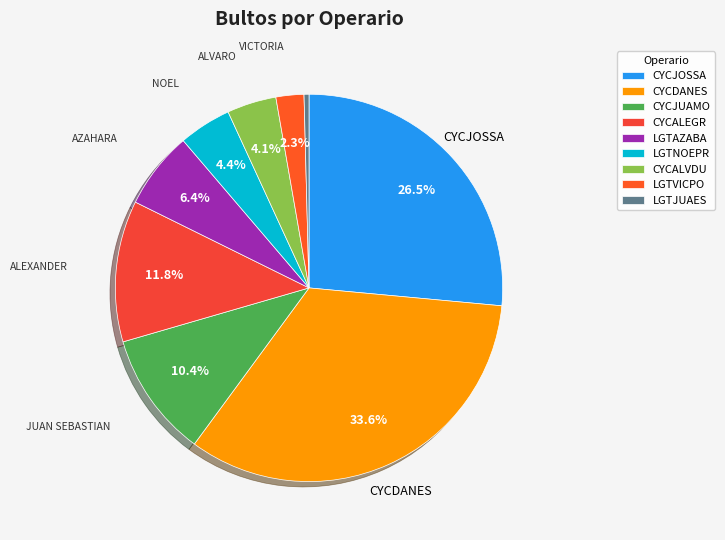

To the nearest percent, what is the combined percentage of CYCJUAMO and CYCDANES?

44%